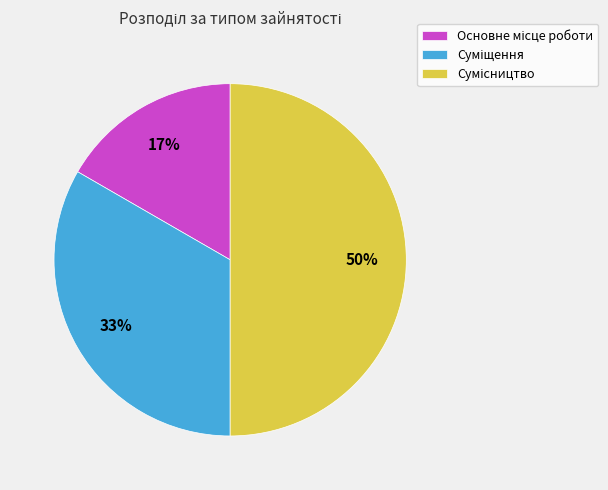

Count the number of slices in the pie.

3